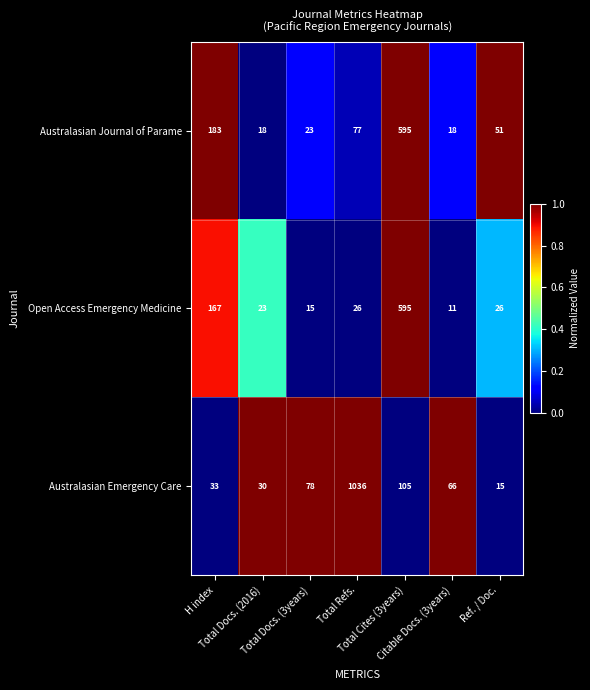

What is the difference between the highest and lowest values at Total Refs.?

1010